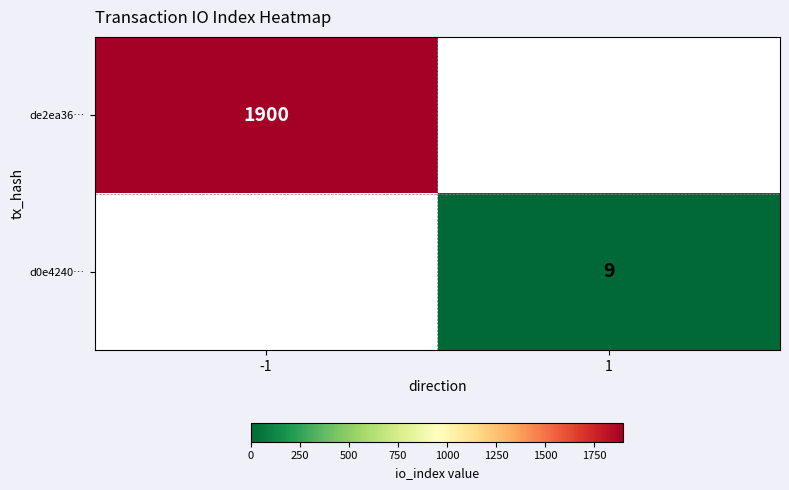

At which category is the sum across all series the highest?

-1